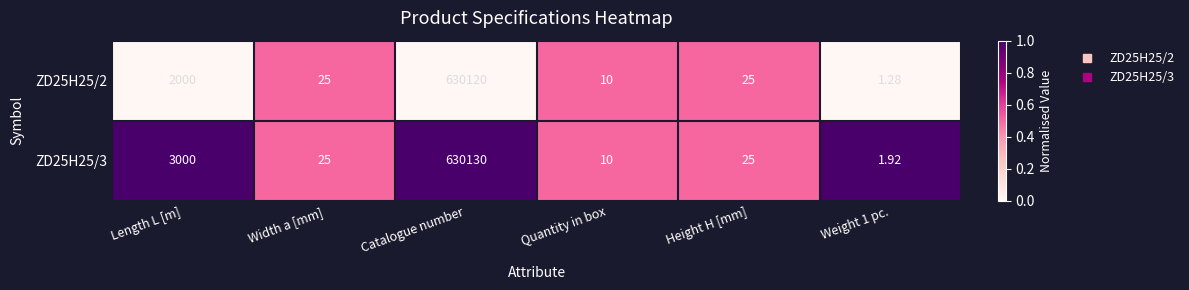

Which category has the highest value across all series?

Catalogue number